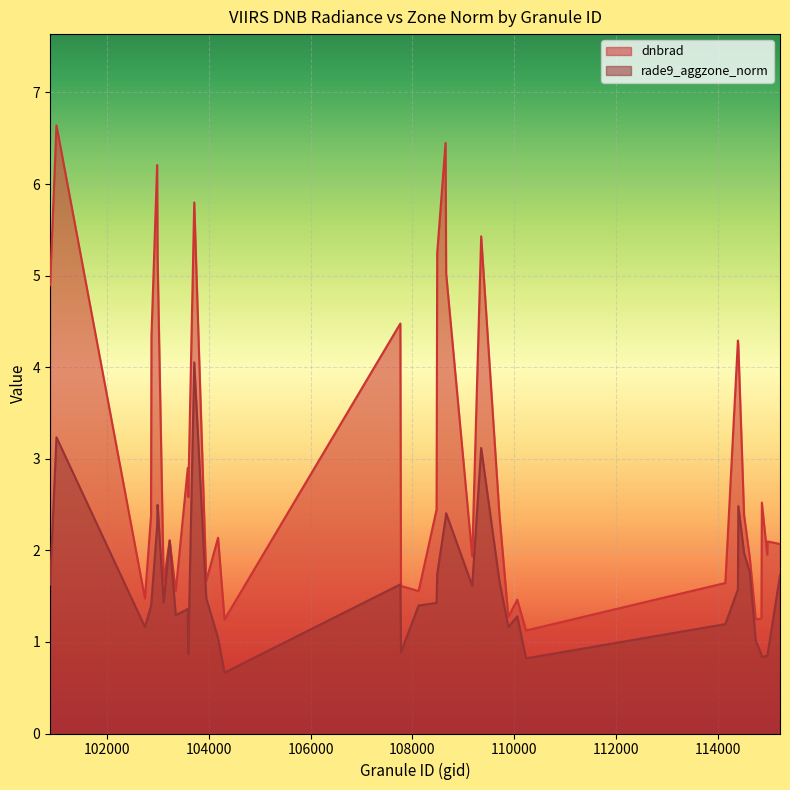

True or false: dnbrad and rade9_aggzone_norm intersect in this chart.

False